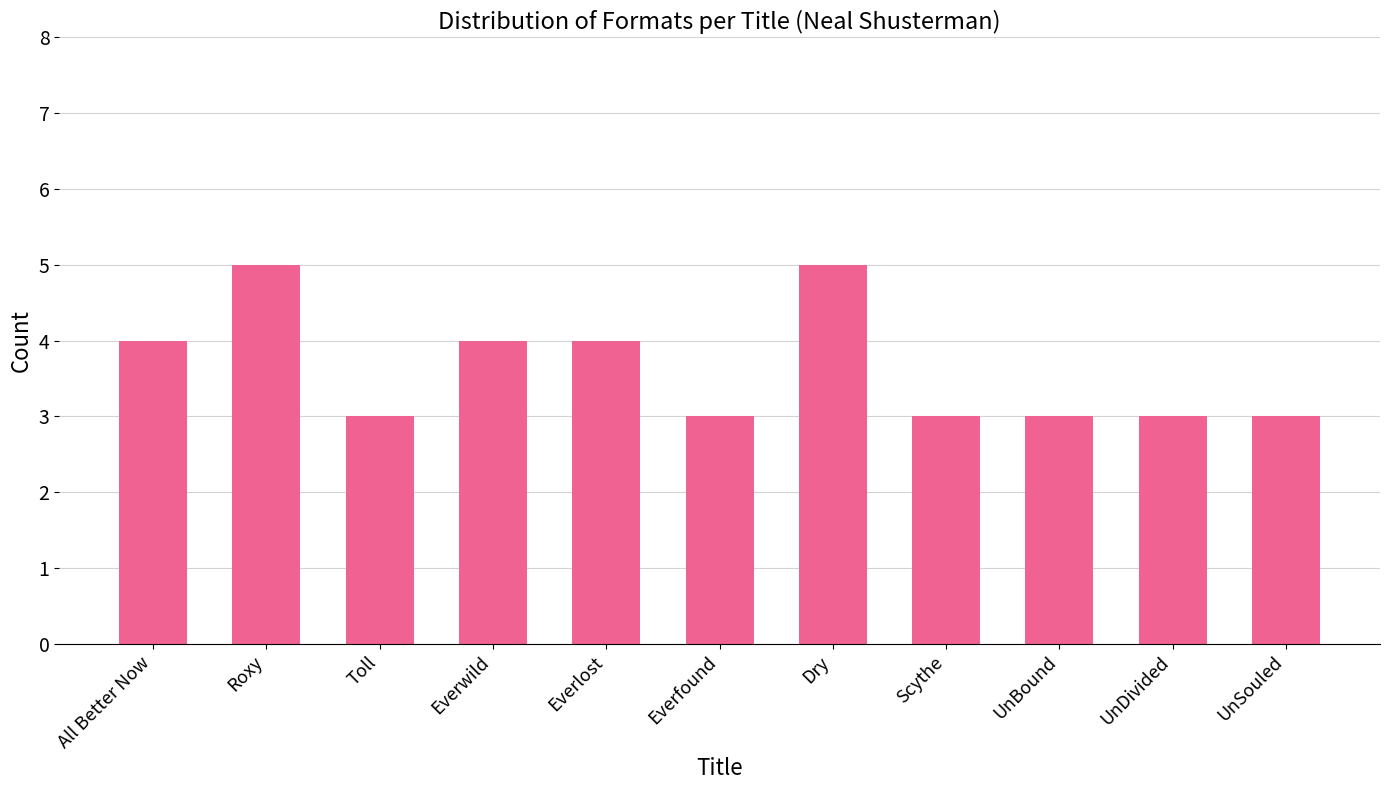

What is the maximum value shown in the chart?

5